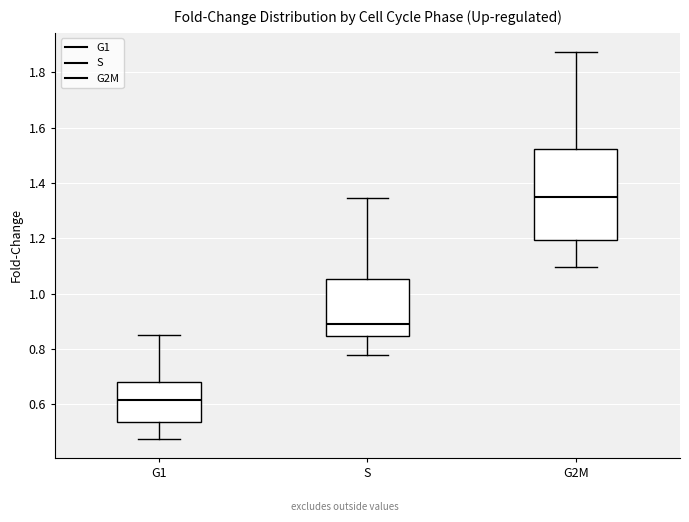

Comparing the boxes themselves (not the whiskers), which one is the tallest?

G2M